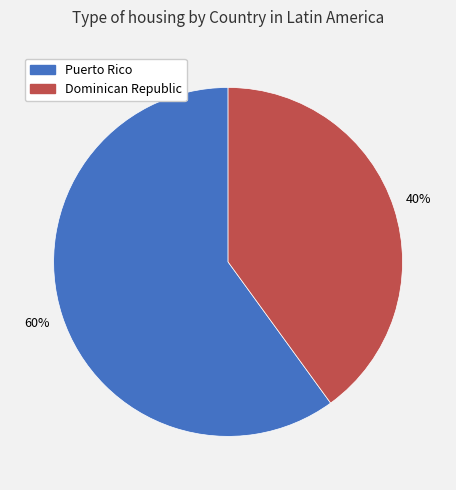

The Puerto Rico slice represents 68% of the pie. True or false?

False